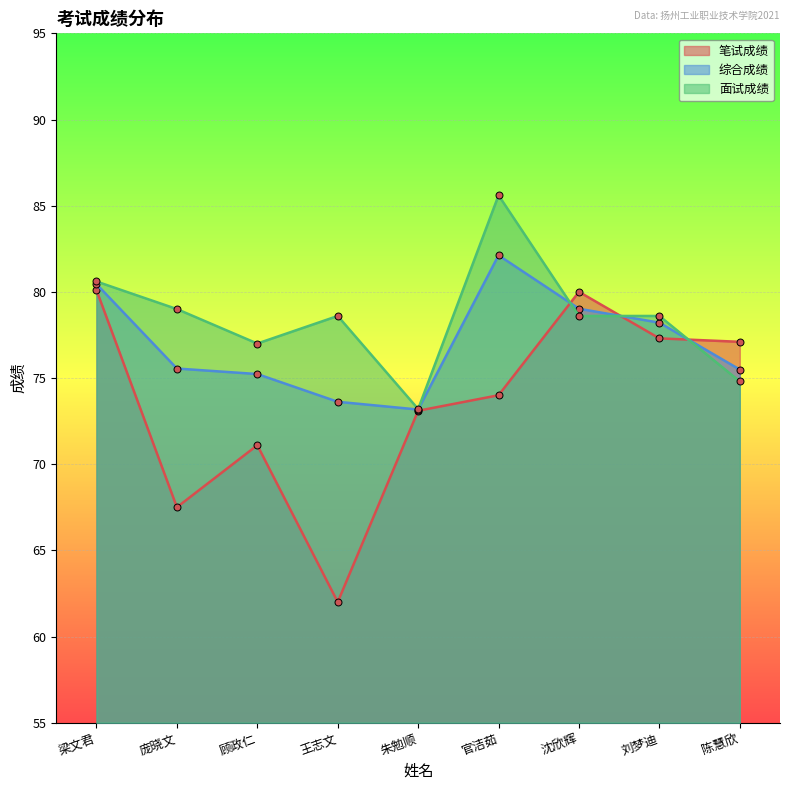

Rank the categories by 笔试成绩 value from highest to lowest.

梁文君, 沈欣辉, 刘梦迪, 陈慧欣, 官洁茹, 朱勉顺, 顾政仁, 庞晓文, 王志文